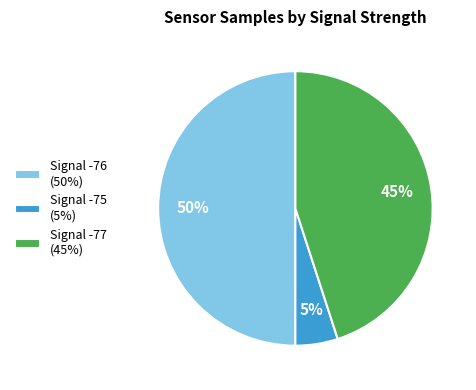

Between Signal -77 (45%) and Signal -75 (5%), which is larger?

Signal -77 (45%)